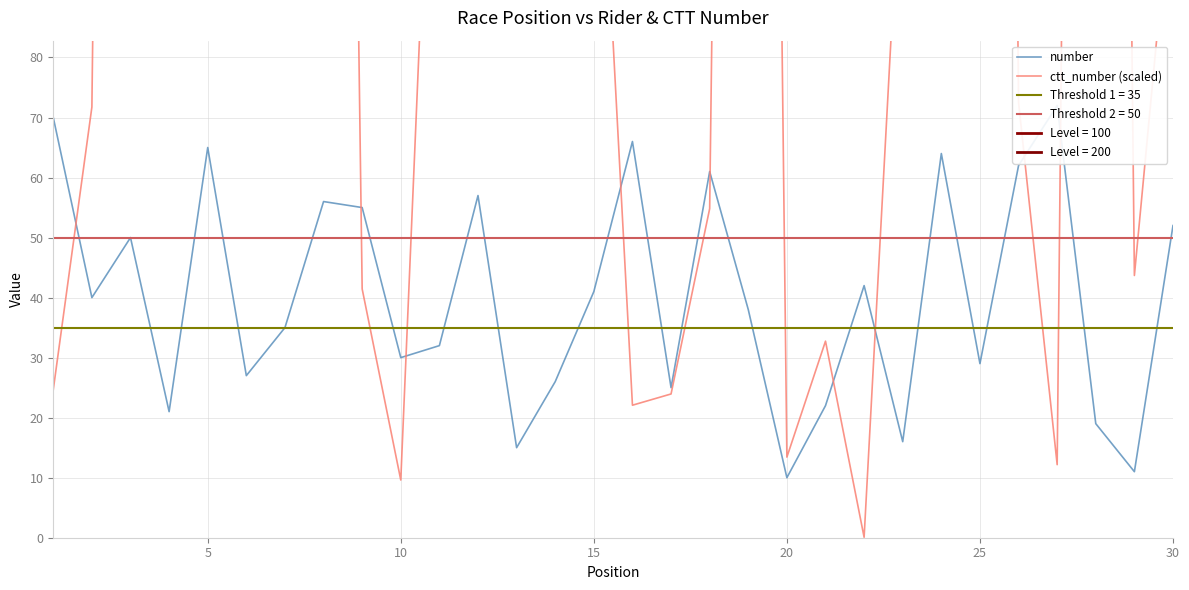

Which series has the largest total across all categories?

ctt_number (scaled)